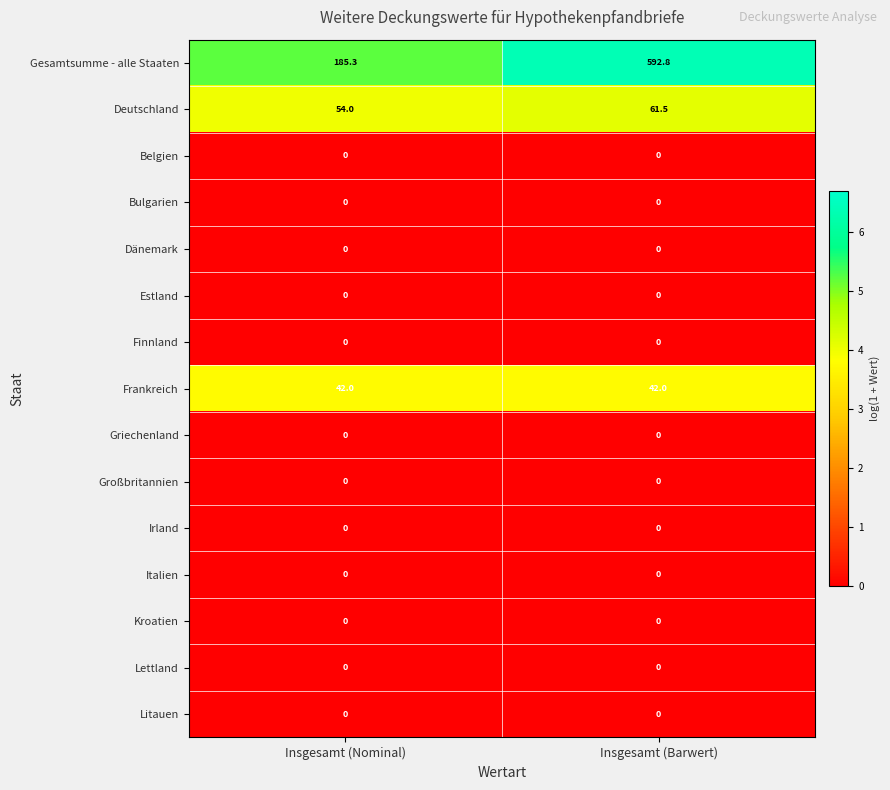

Reading left to right, what are all the values shown in this chart?

Gesamtsumme - alle Staaten: 185.3	592.8
Deutschland: 54.0	61.5
Belgien: 0.0	0.0
Bulgarien: 0.0	0.0
Dänemark: 0.0	0.0
Estland: 0.0	0.0
Finnland: 0.0	0.0
Frankreich: 42.0	42.0
Griechenland: 0.0	0.0
Großbritannien: 0.0	0.0
Irland: 0.0	0.0
Italien: 0.0	0.0
Kroatien: 0.0	0.0
Lettland: 0.0	0.0
Litauen: 0.0	0.0